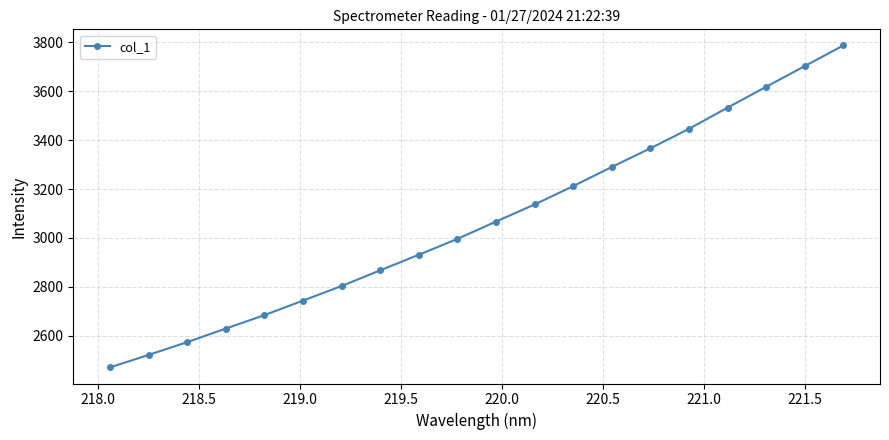

Count the number of values greater than 3067.

10